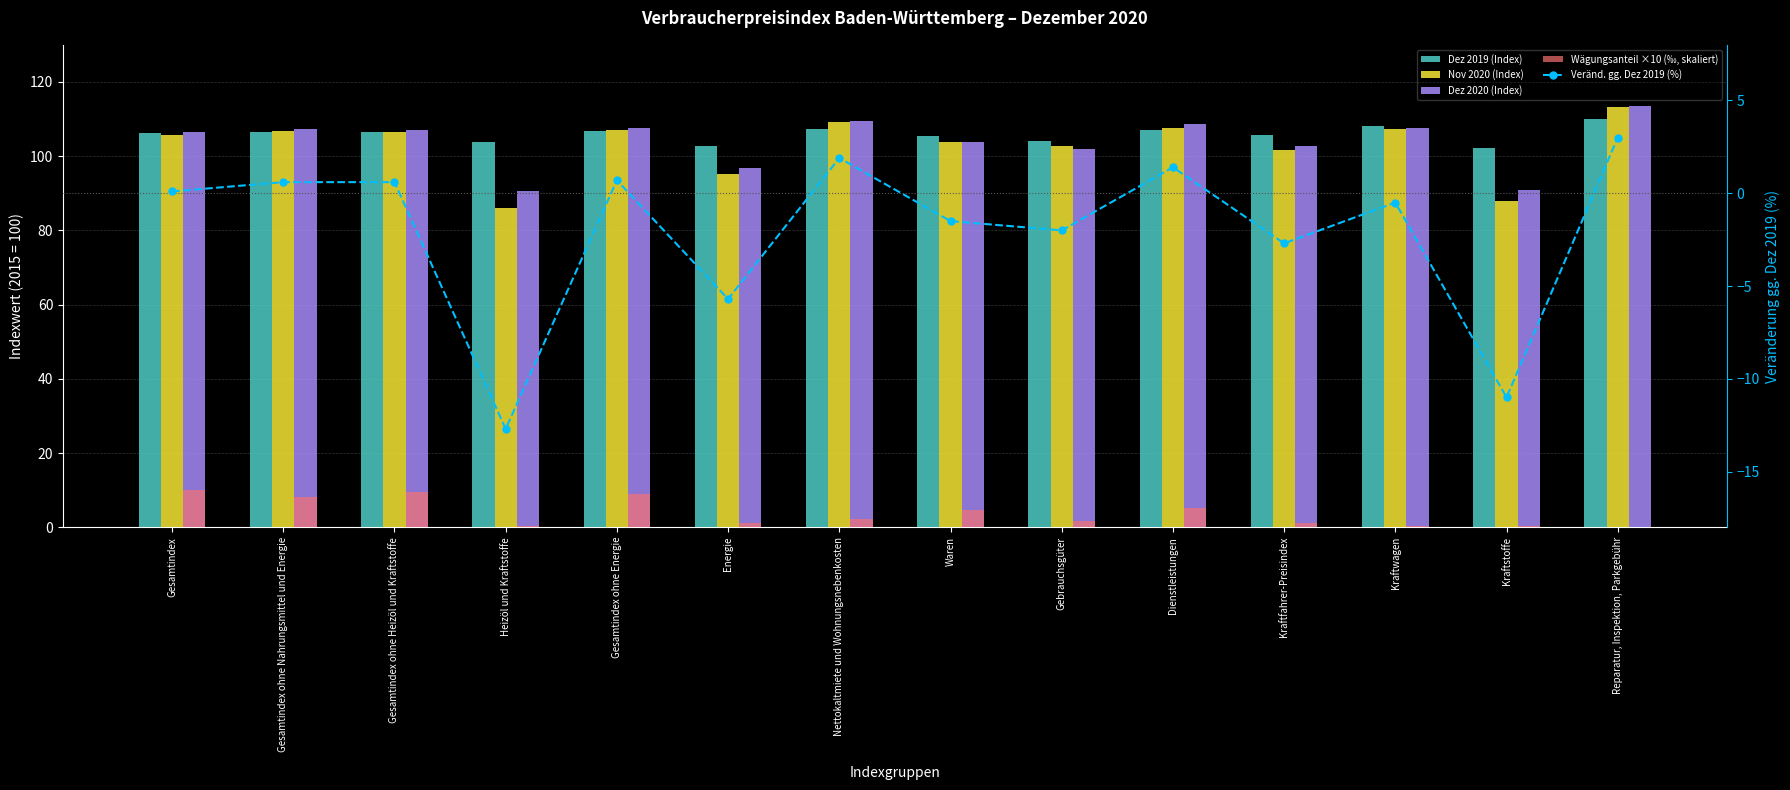

Where is Veränd. gg. Dez 2019 (%) nearest to the value -4?

Kraftfahrer-Preisindex